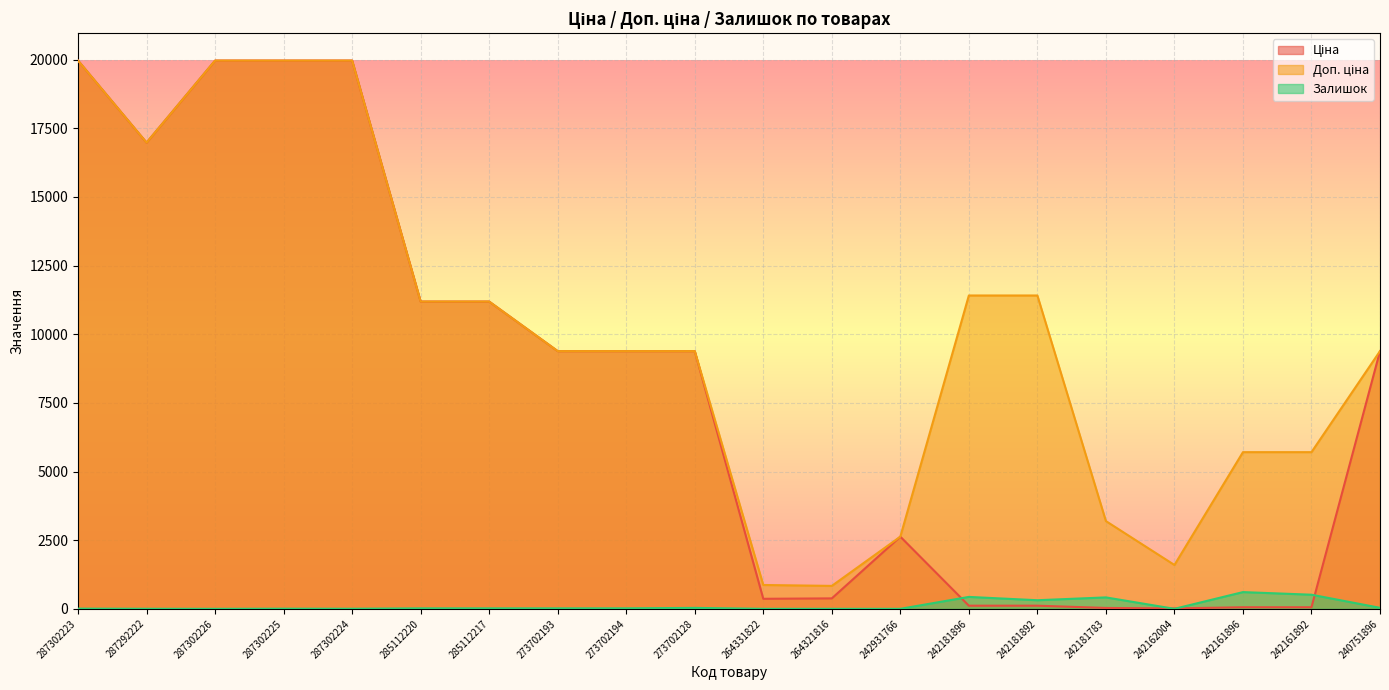

Where does the Залишок series first go above 17?

273702194